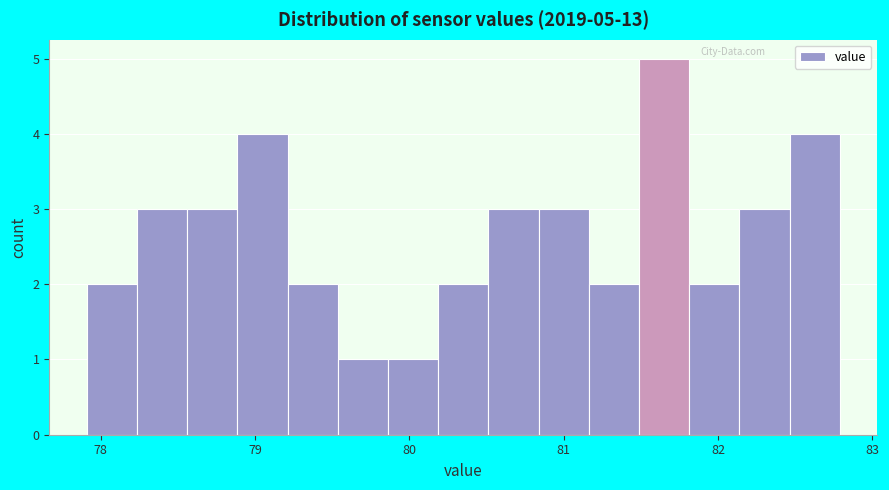

Read against the x-axis, roughly where is the centre of the tallest bar?

81.7